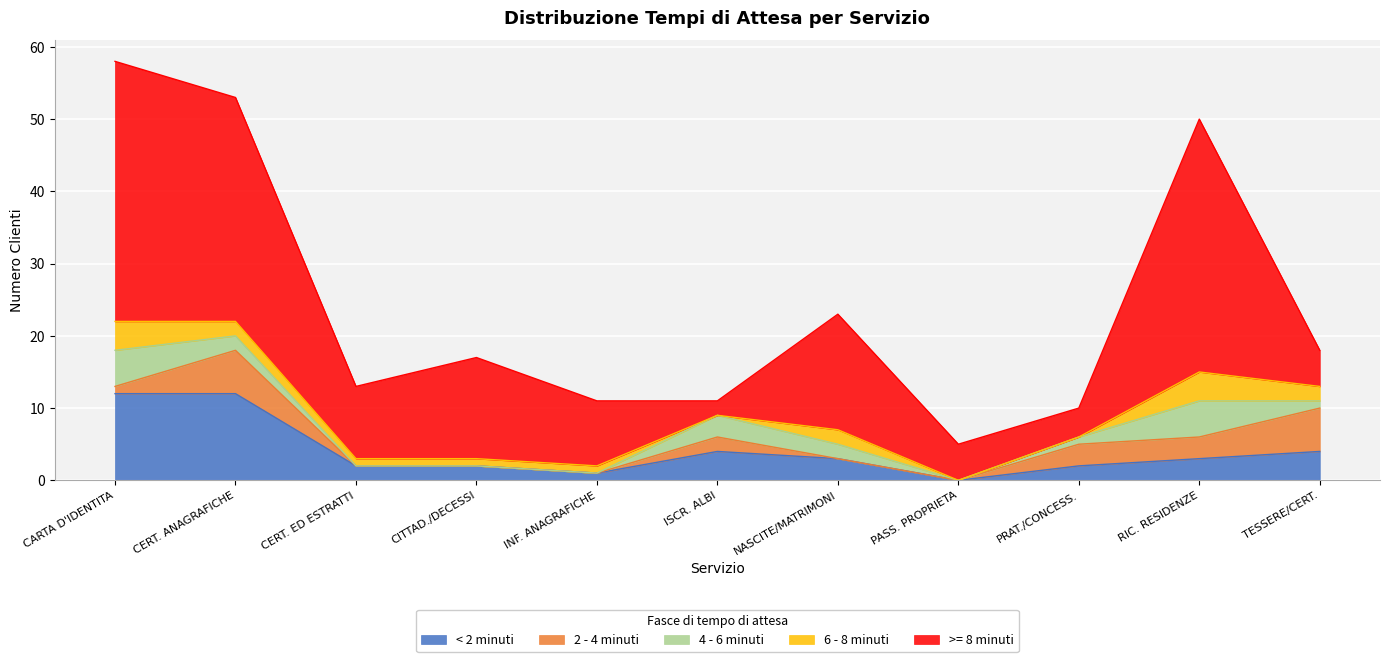

At how many categories does at least one series exceed 24?

3